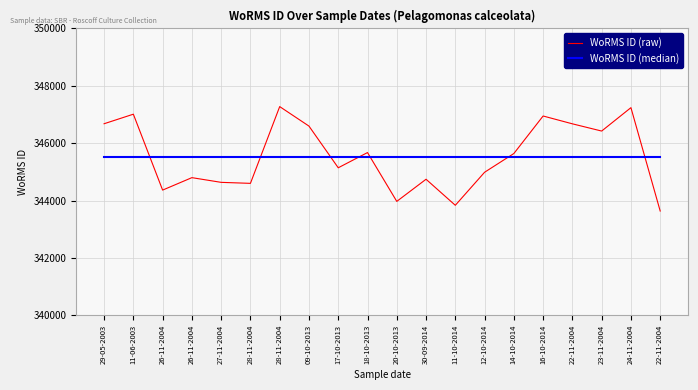

What is the approximate value of WoRMS ID (raw) at 24-11-2004?

347239